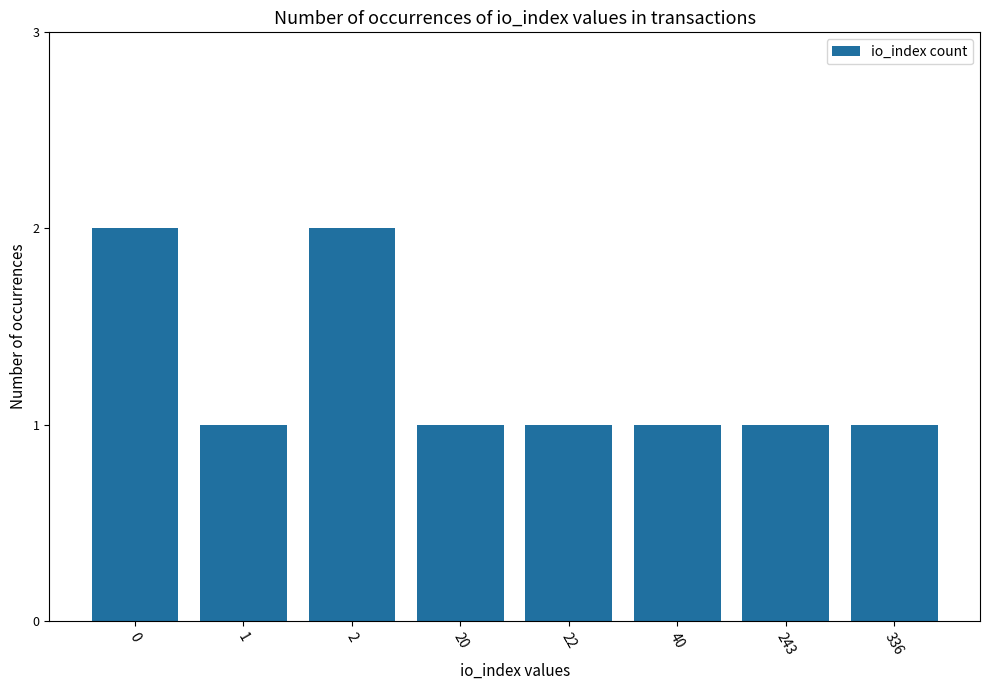

What is the difference between the maximum and second lowest values?

1